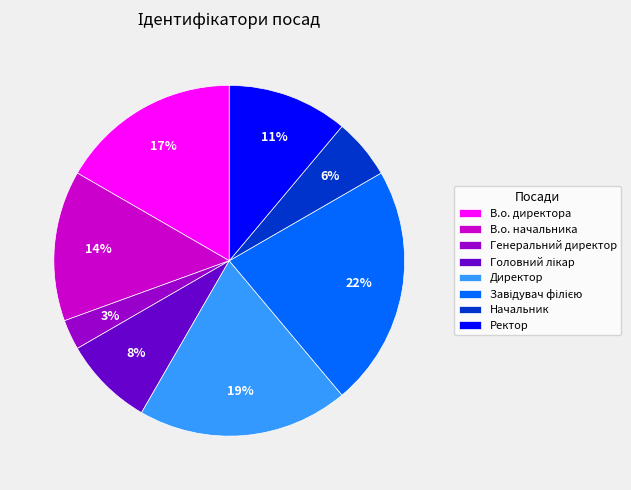

To the nearest percent, what is the average slice percentage?

12%